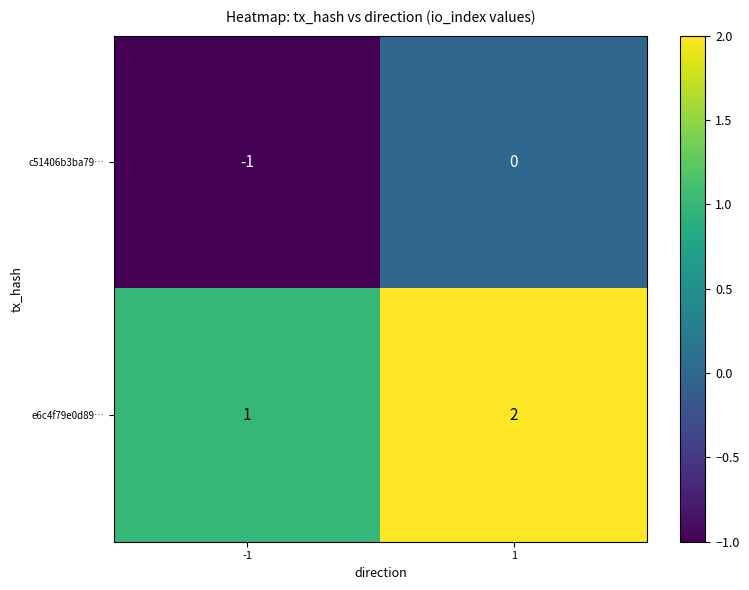

Which series has the largest total across all categories?

e6c4f79e0d89…